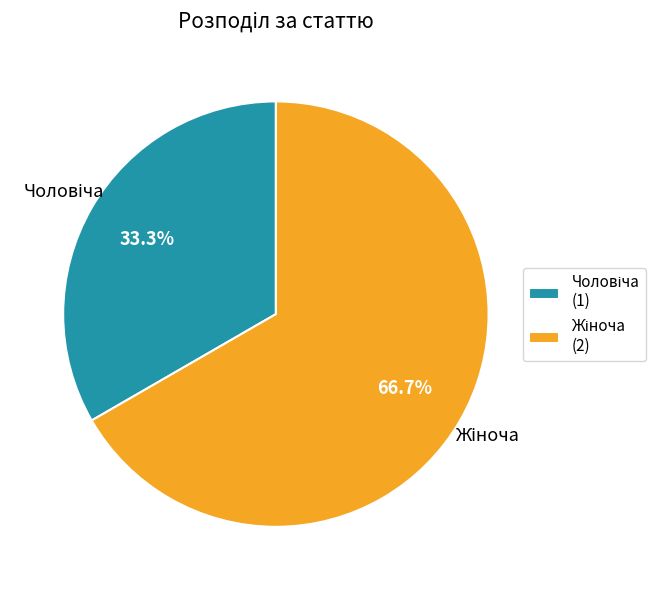

How many slices are in this pie chart?

2